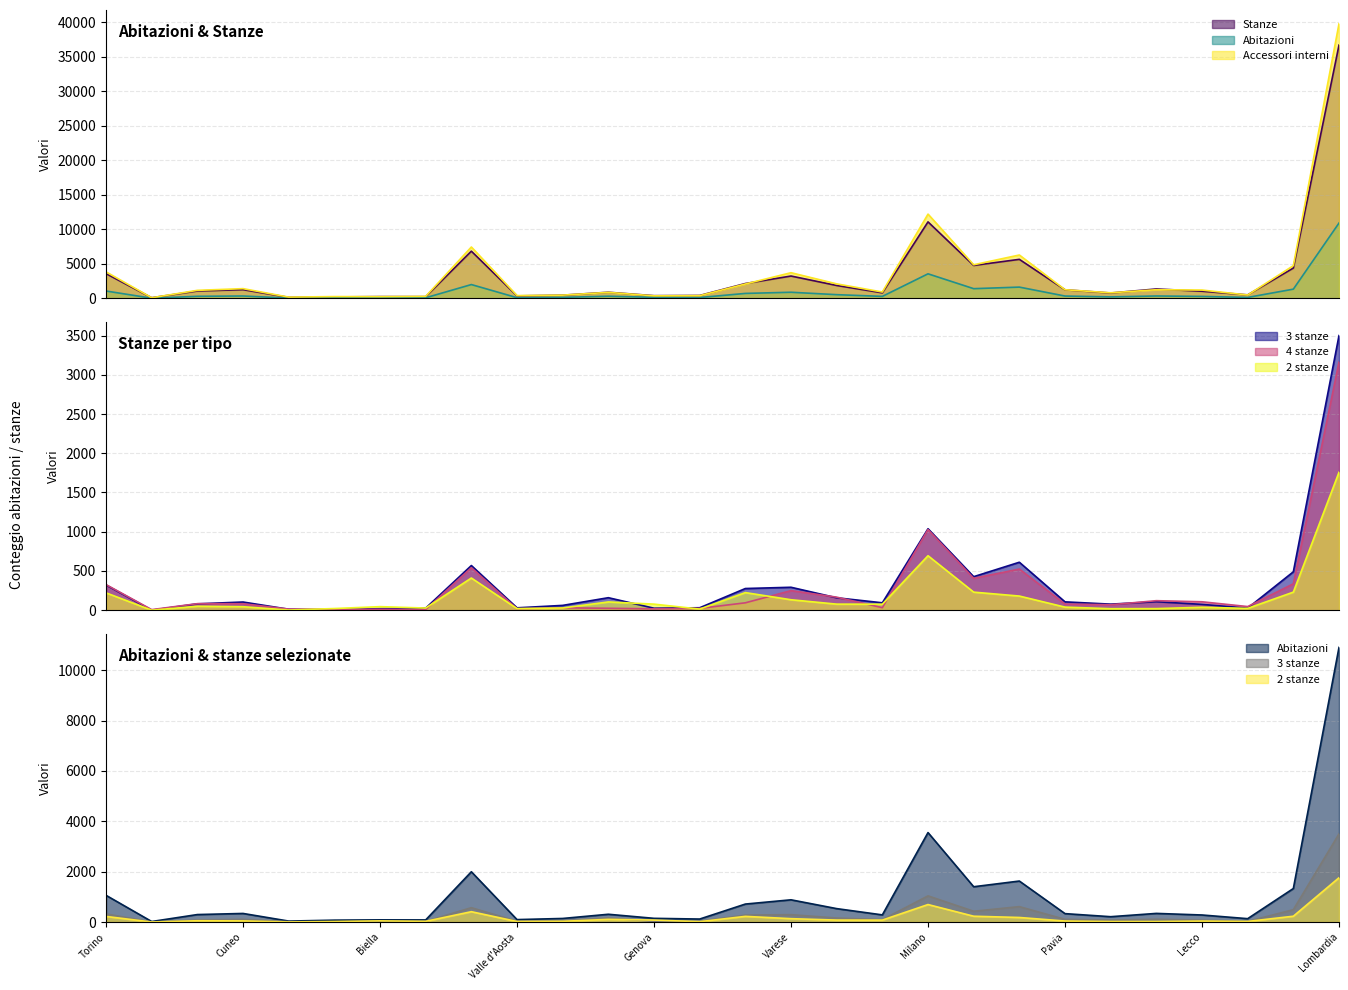

Where is the first local minimum for Stanze?

Vercelli